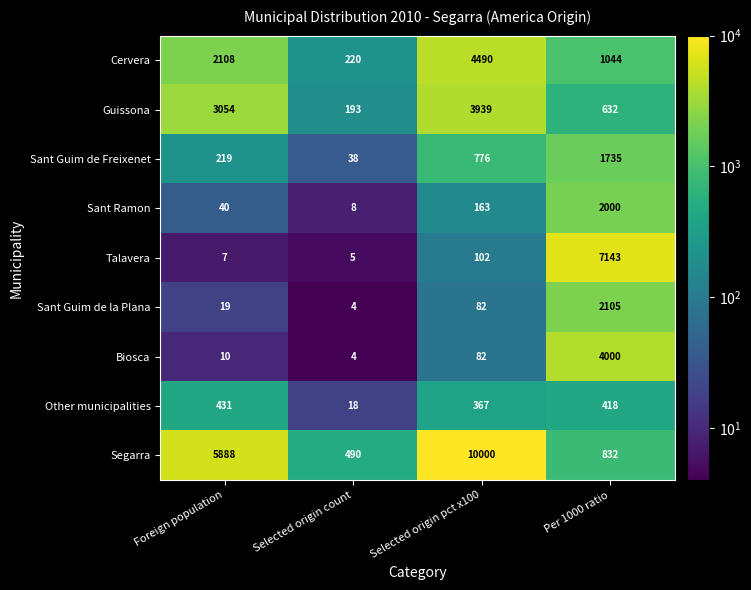

How many Guissona values are between 632 and 3939?

3